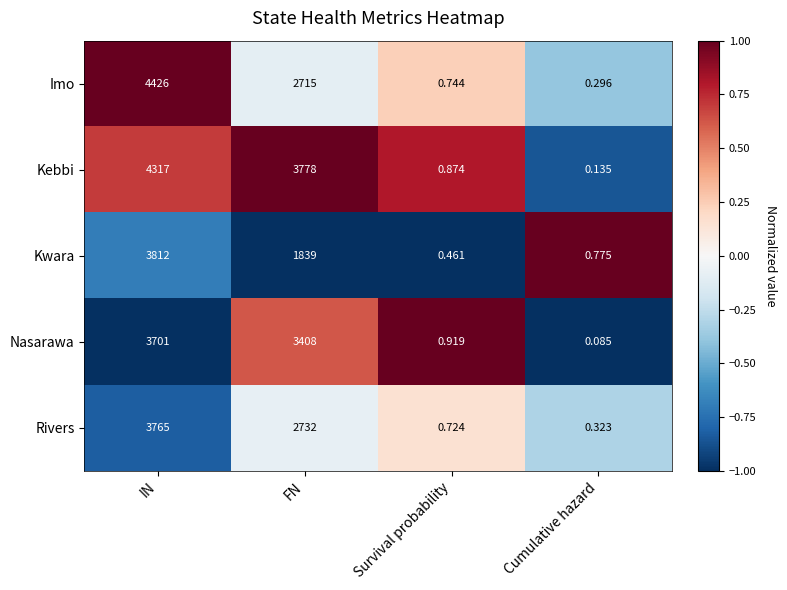

Which series has the widest spread of values?

Imo